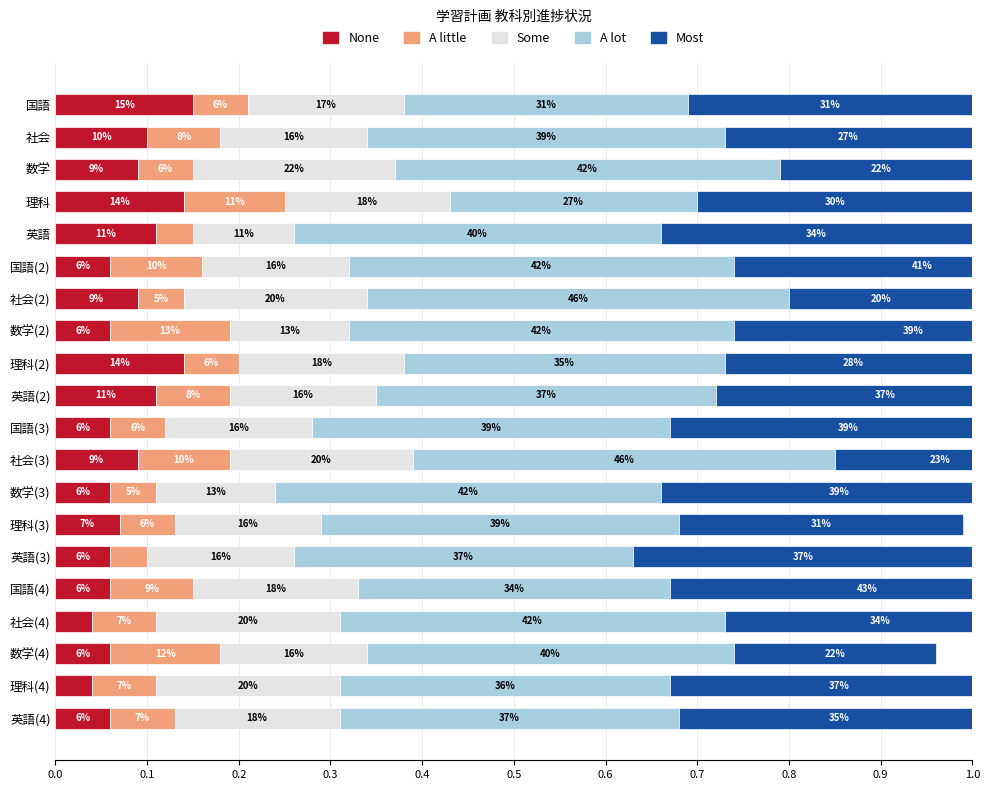

What is the greatest value displayed?

0.5